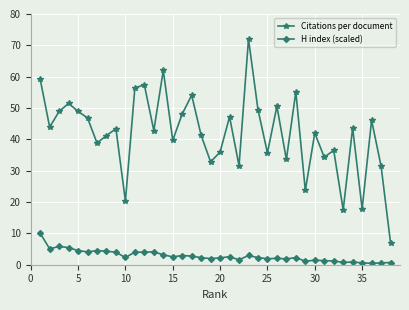

Count the number of data series in this chart.

2